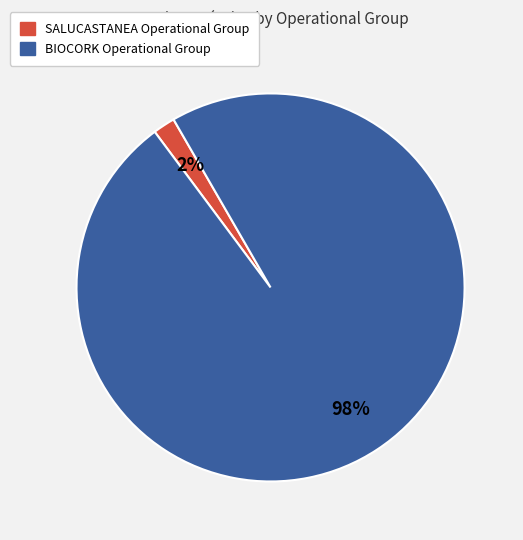

Which category has the biggest portion of the pie?

BIOCORK Operational Group